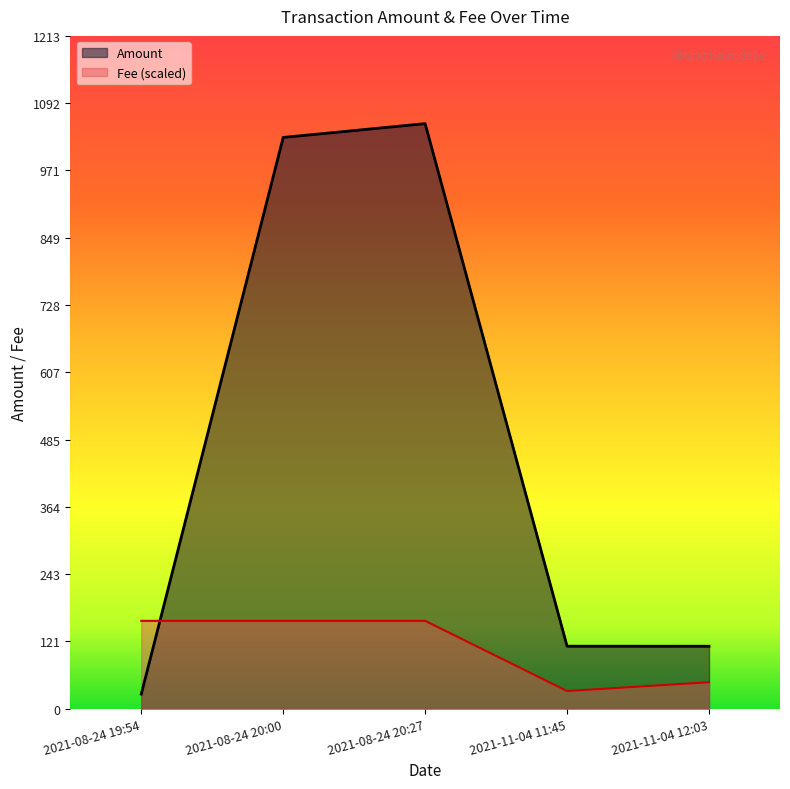

What are all the series names shown in the legend?

Amount, Fee (scaled)